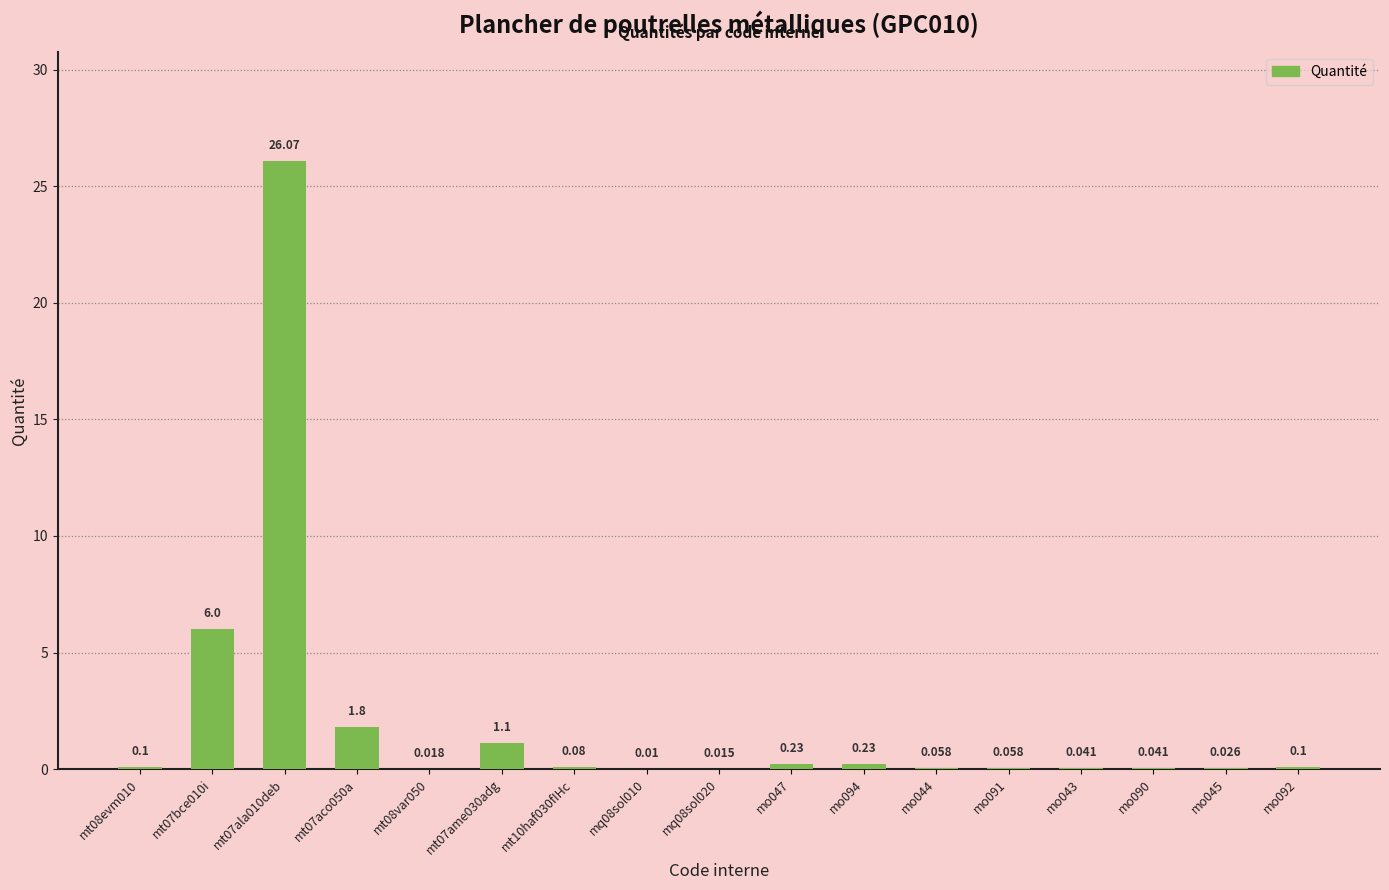

Which label corresponds to the largest value in the chart?

mt07ala010deb